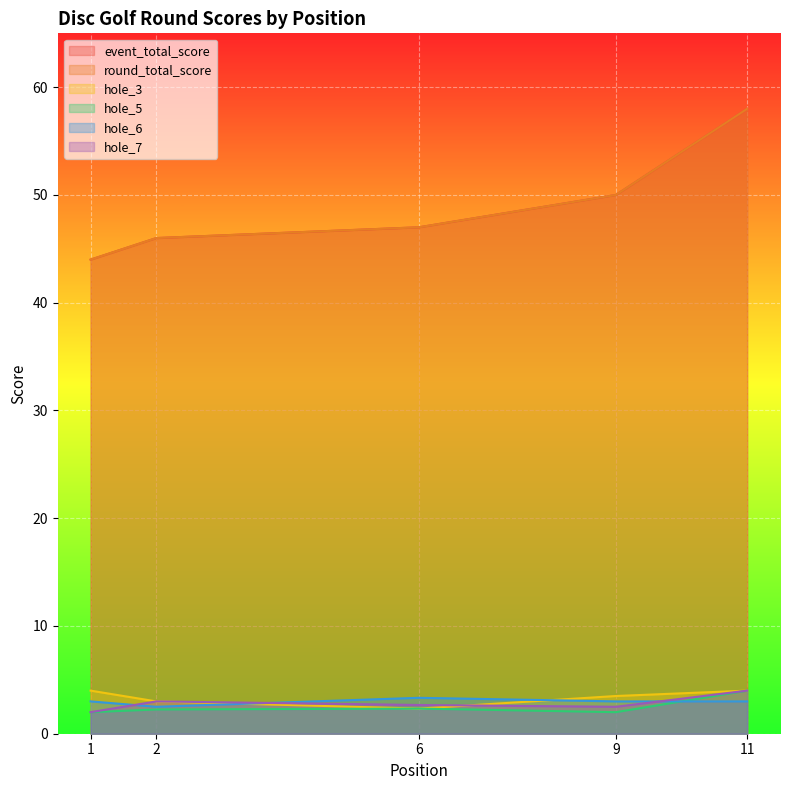

Which series has the largest total across all categories?

event_total_score